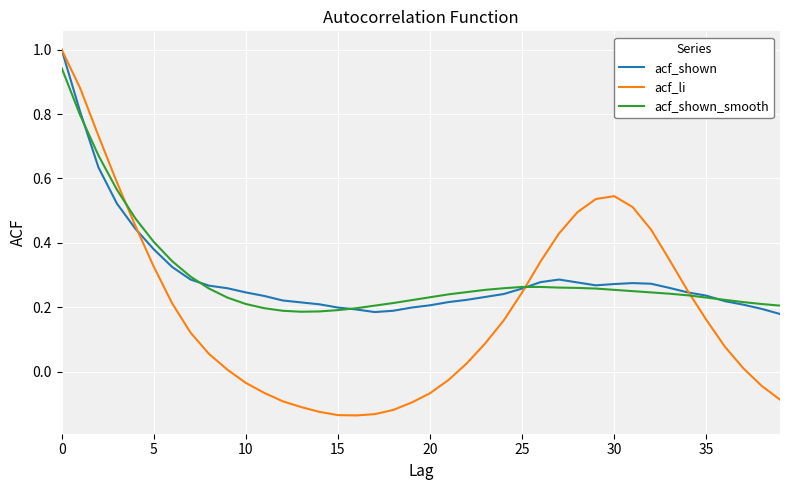

What are all the series names shown in the legend?

acf_shown, acf_li, acf_shown_smooth